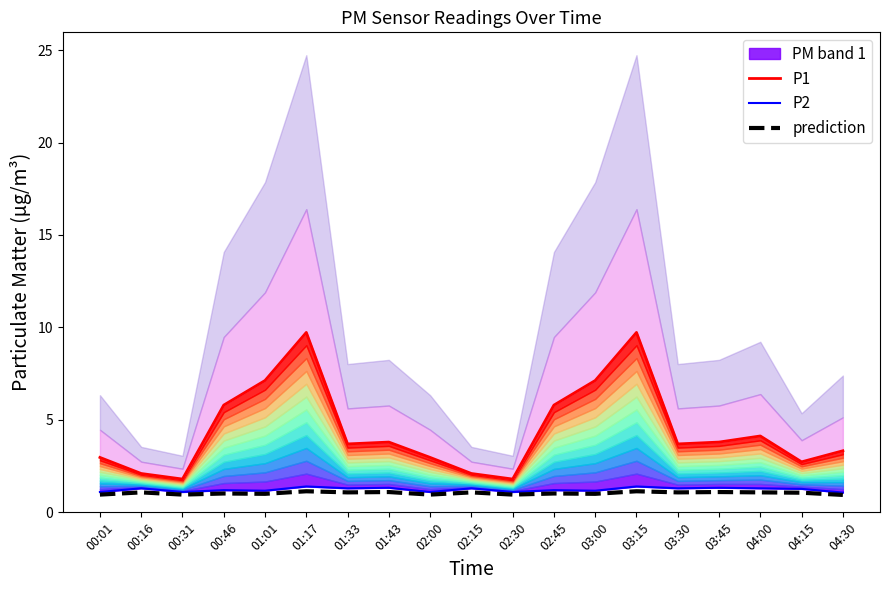

What is the label of the 5th point from the left?

01:01